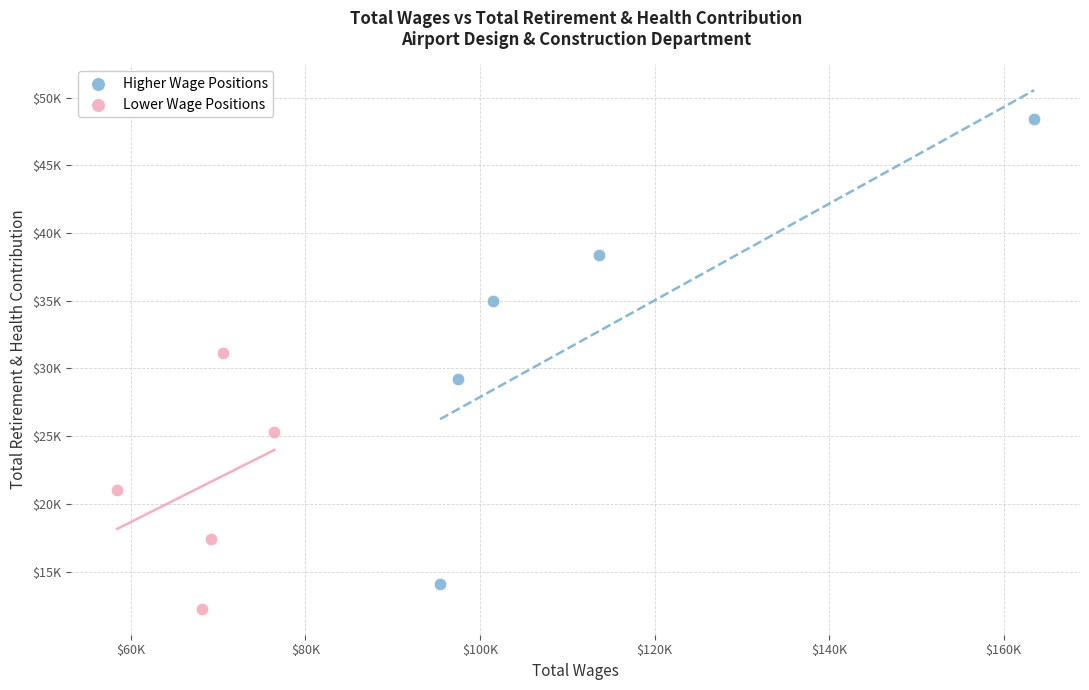

What are all the series names shown in the legend?

Higher Wage Positions, Lower Wage Positions